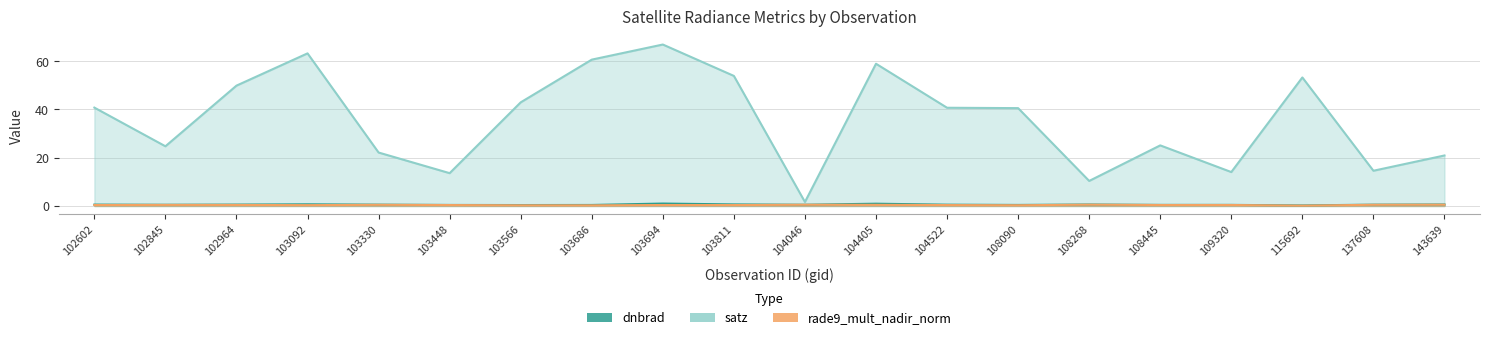

Is it true that rade9_mult_nadir_norm equals 0.3 at 103566?

True